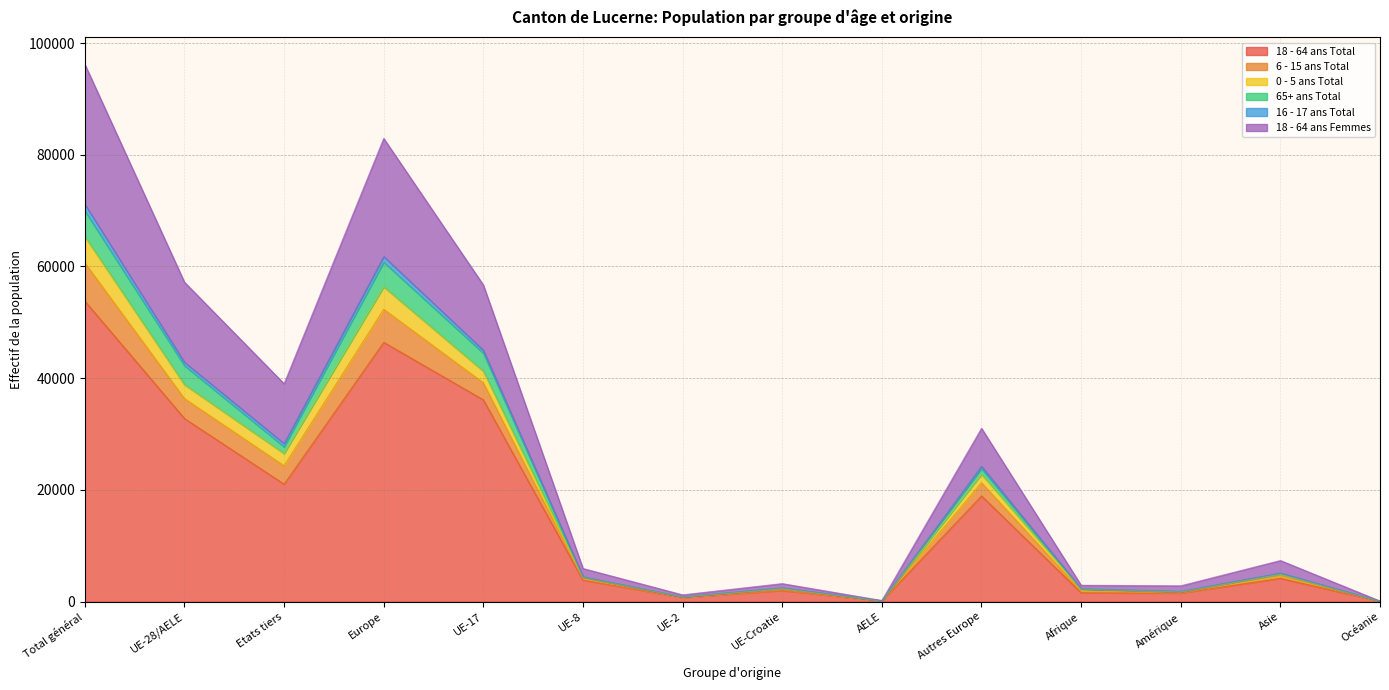

Which has a higher value, Etats tiers or UE-Croatie?

Etats tiers